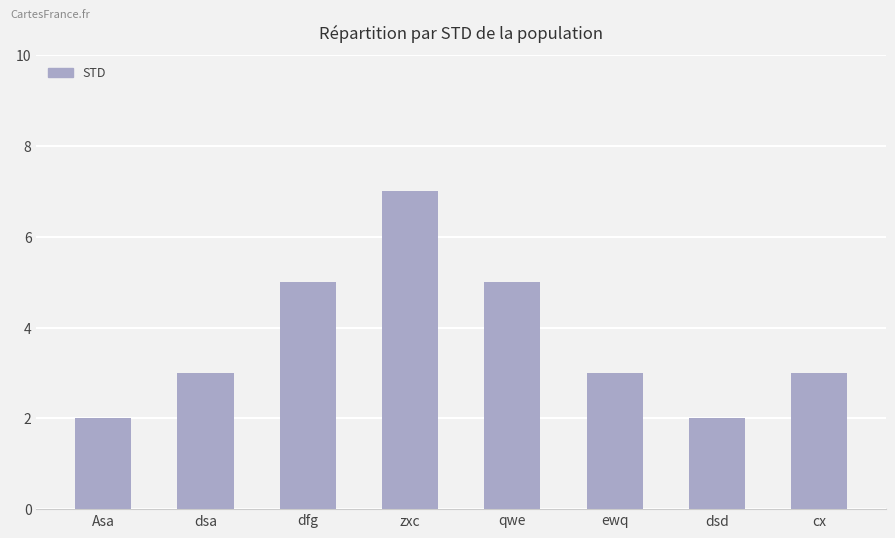

What is the sum of the values at zxc and ewq?

10